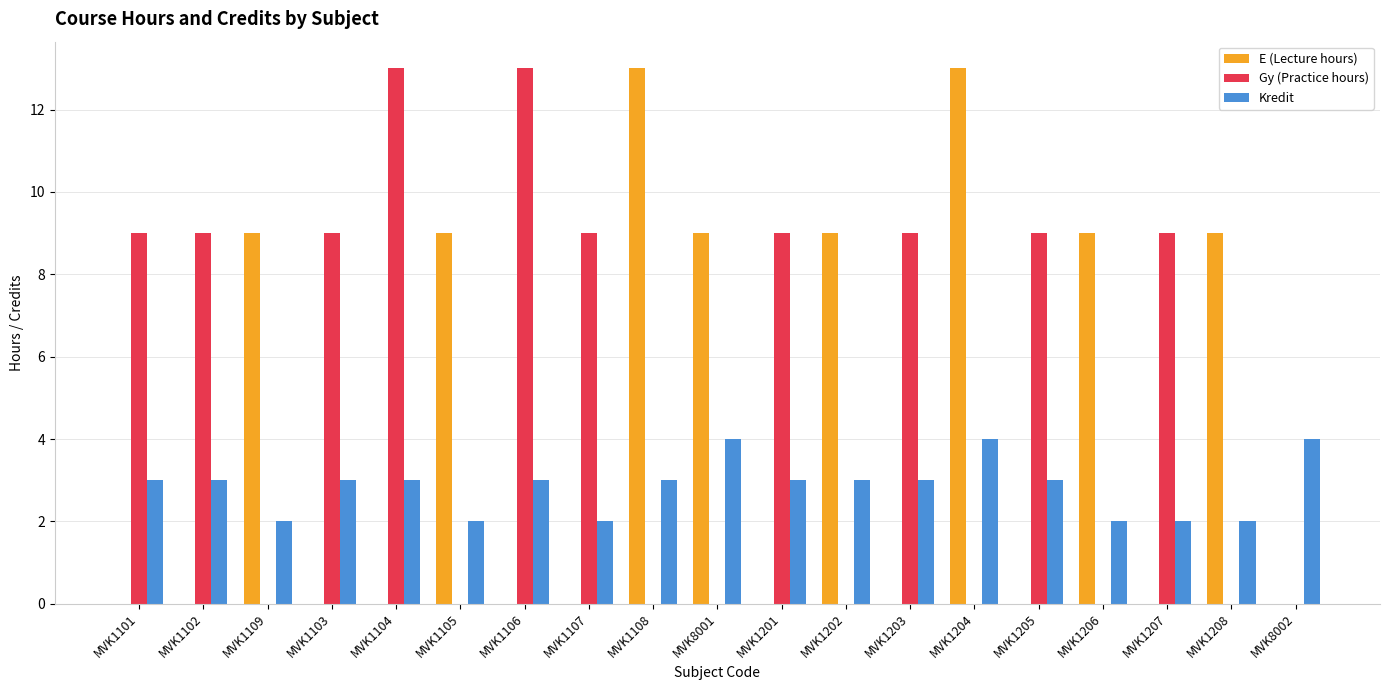

What is the total value across all series at MVK1207?

11